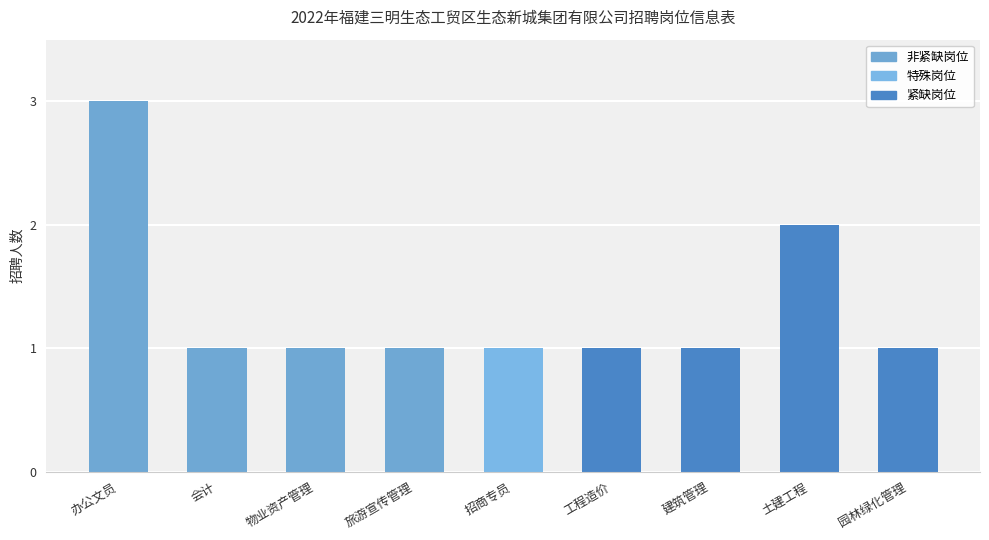

How many bars are there in total?

9